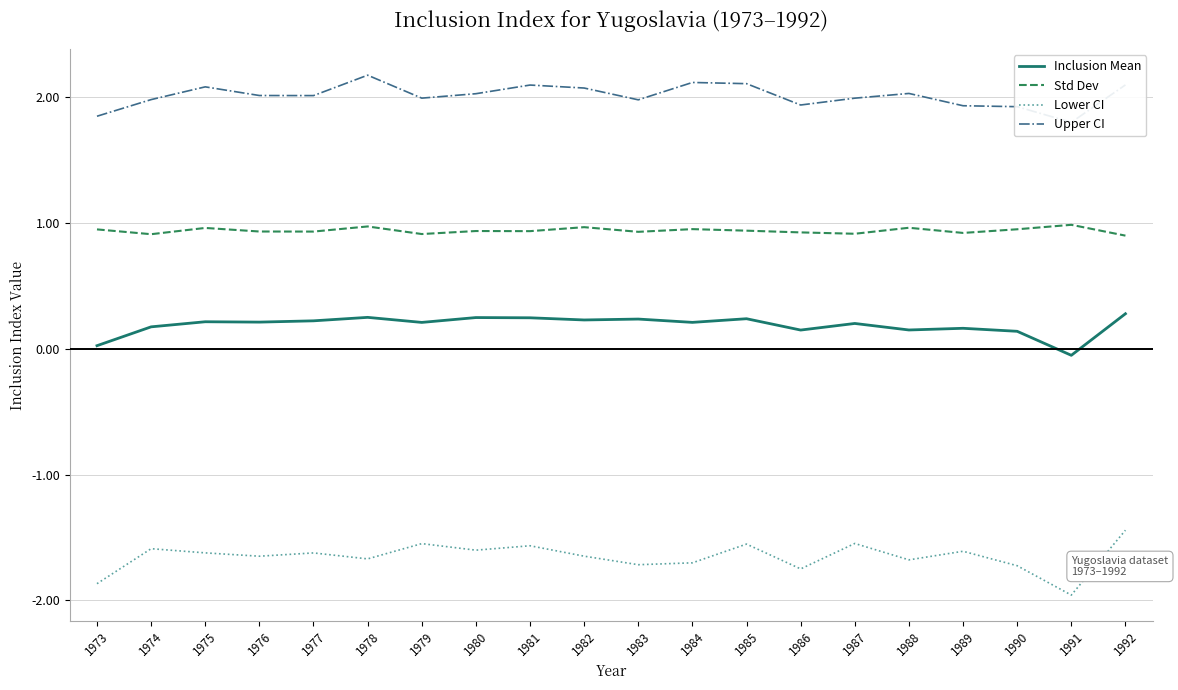

What is the value of the Upper CI point at the 12th from the left?

2.1